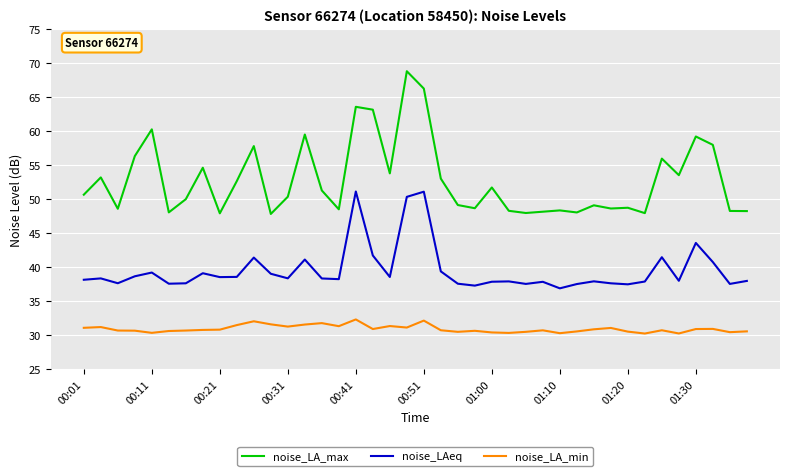

True or false: noise_LA_min and noise_LA_max cross at least once.

False